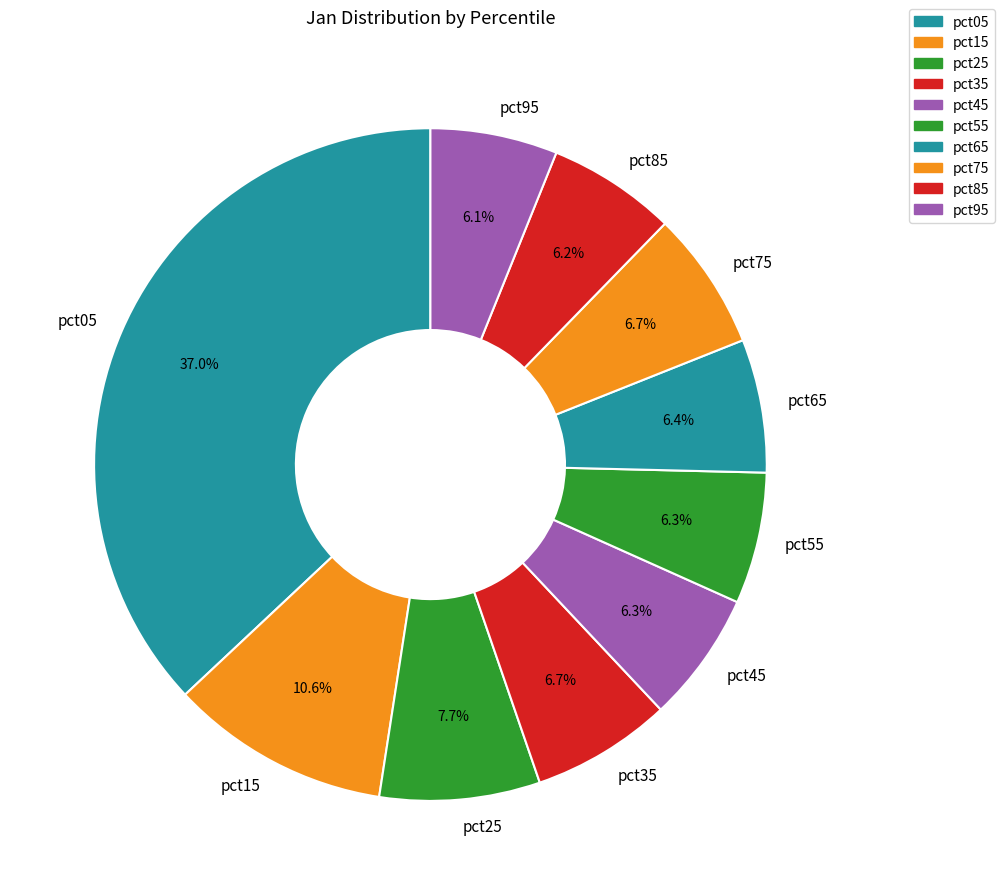

To the nearest percent, what percentage of the pie is pct35?

7%